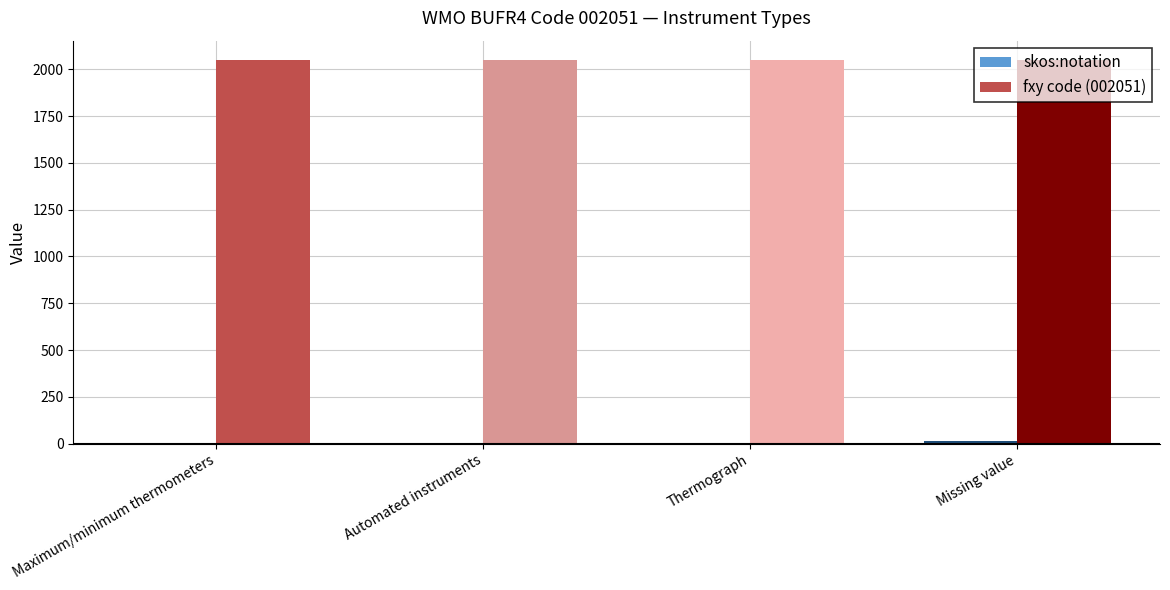

What is the maximum value shown in the chart?

2051